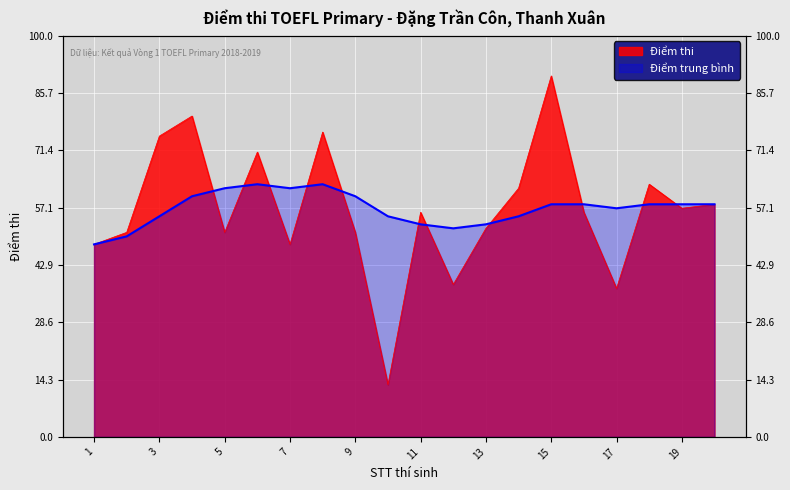

What is the difference between the maximum and second lowest values?

53